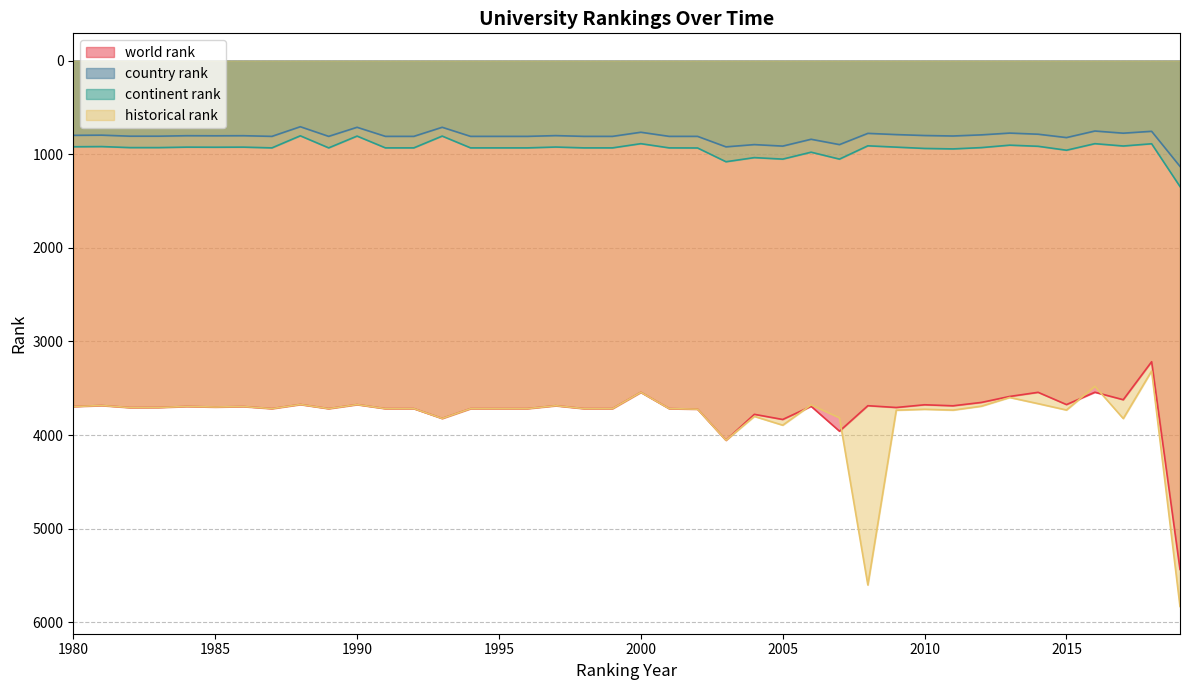

Is the value of world rank at 2008 greater than the value of country rank at 1990?

Yes